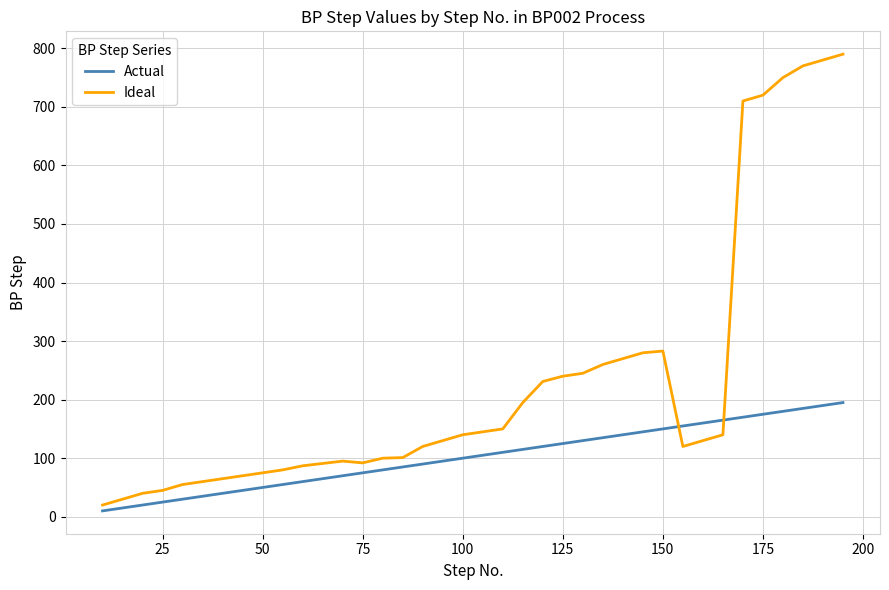

What is the difference between the second highest and second lowest values in the Ideal series?

750